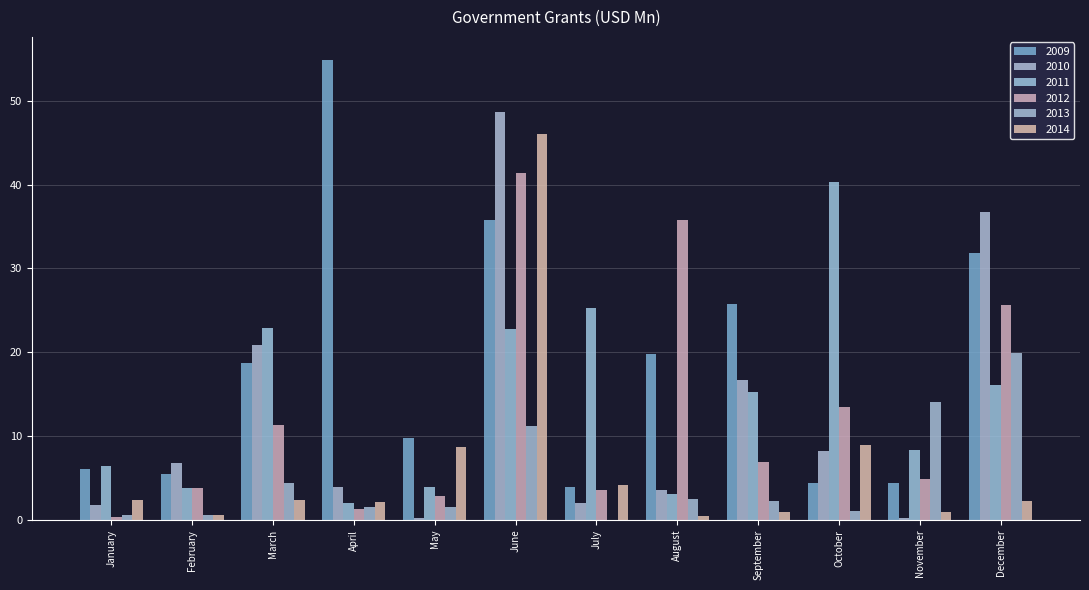

What is the maximum value shown in the chart?

54.9